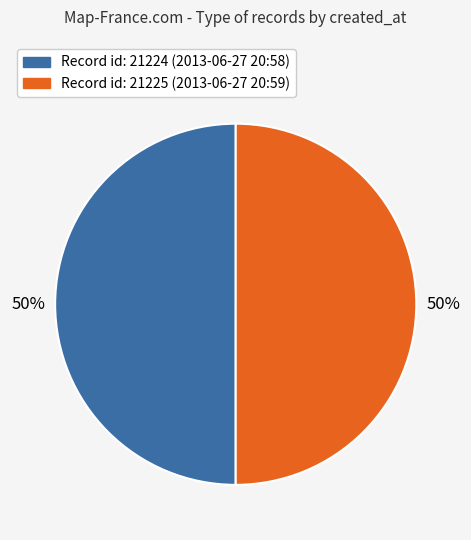

Count the number of slices in the pie.

2